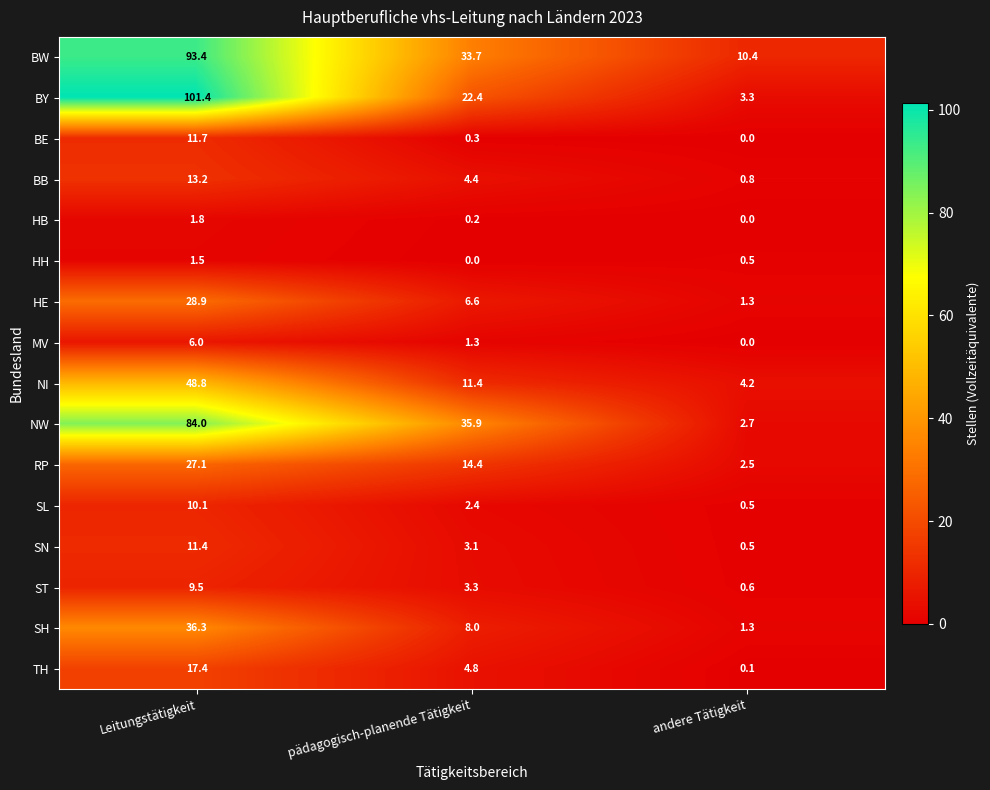

How many series are shown in this chart?

16